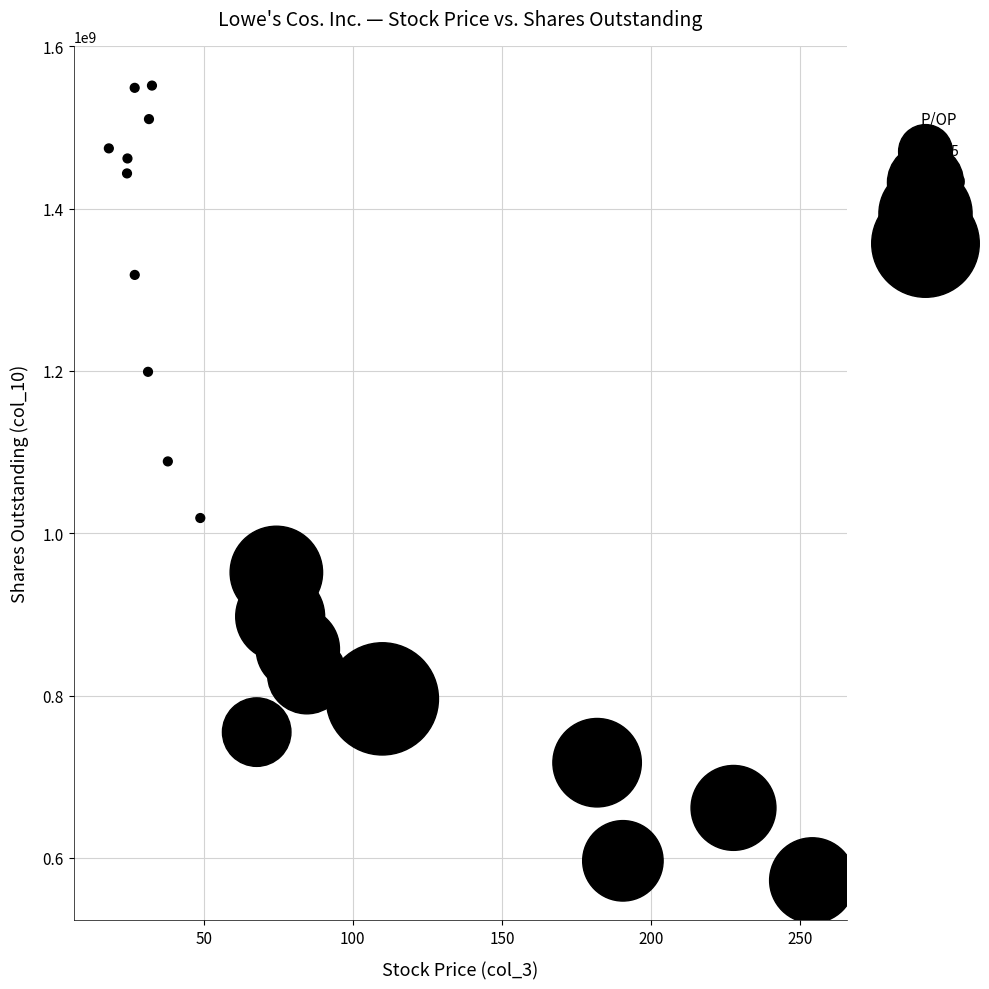

What Y value in the scatter plot is closest to 1061899018?

1088511808